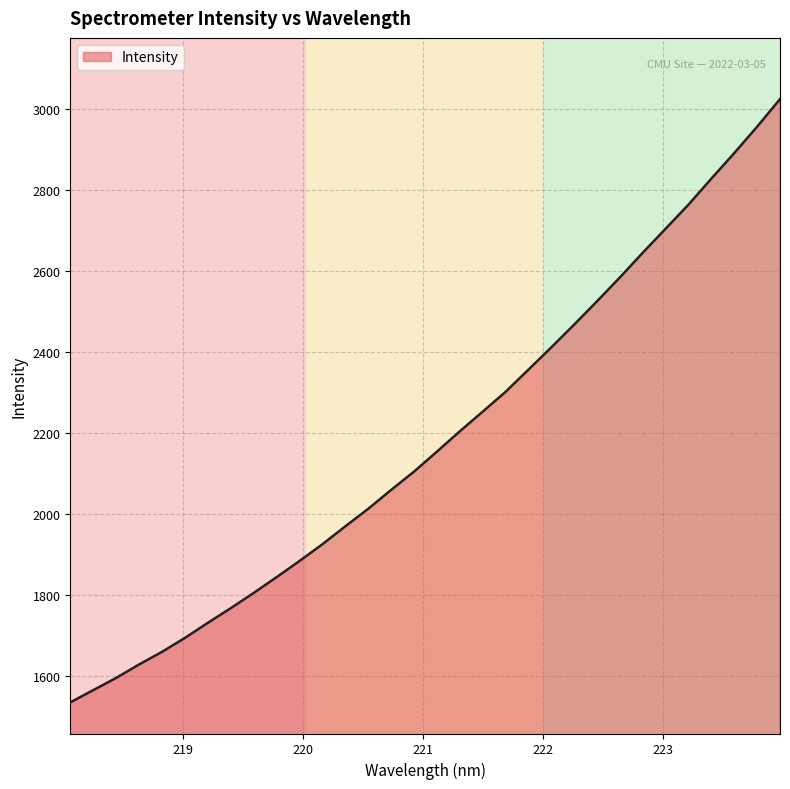

What is the minimum value shown in the chart?

1534.5